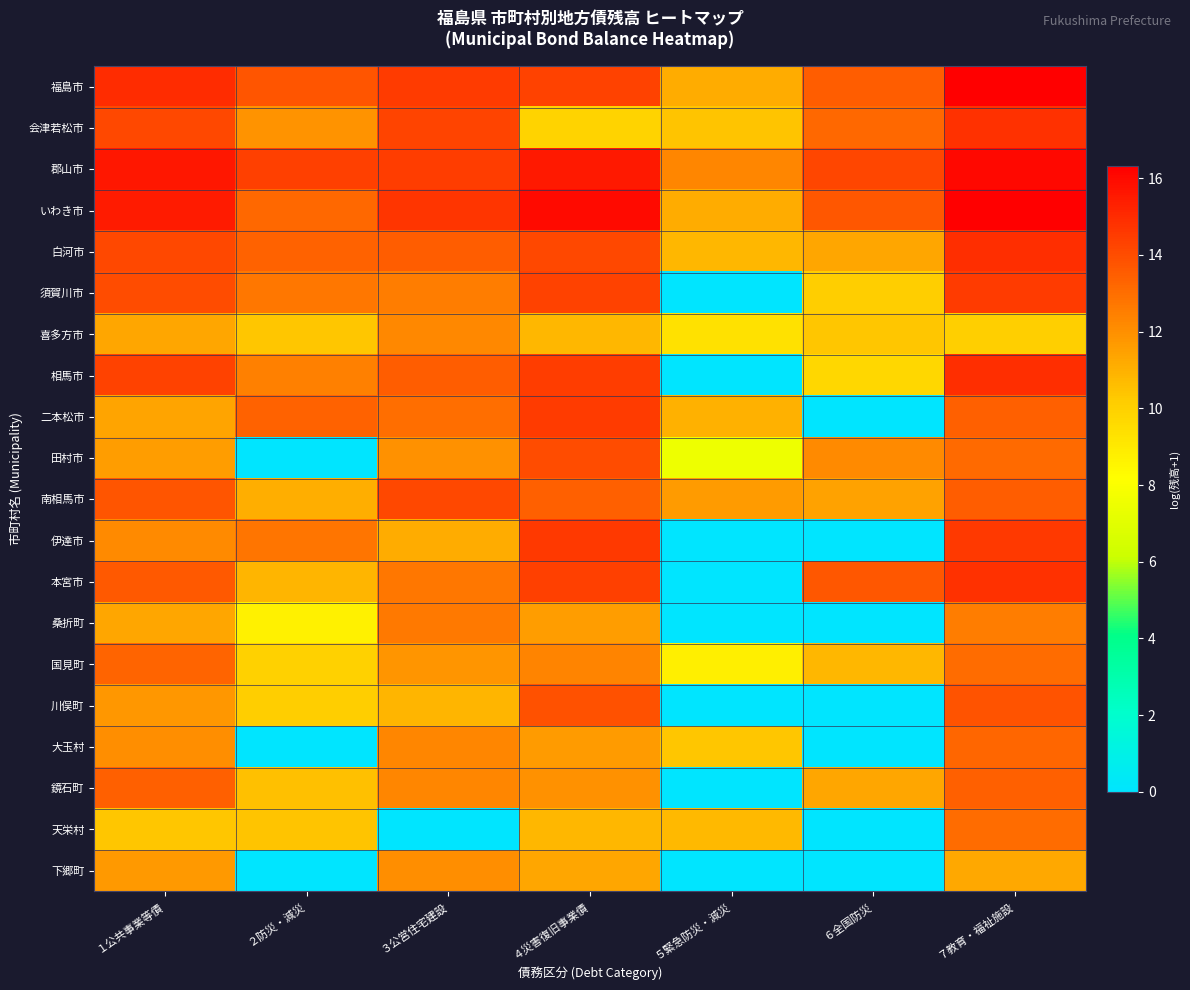

At how many categories does at least one series exceed 8?

7